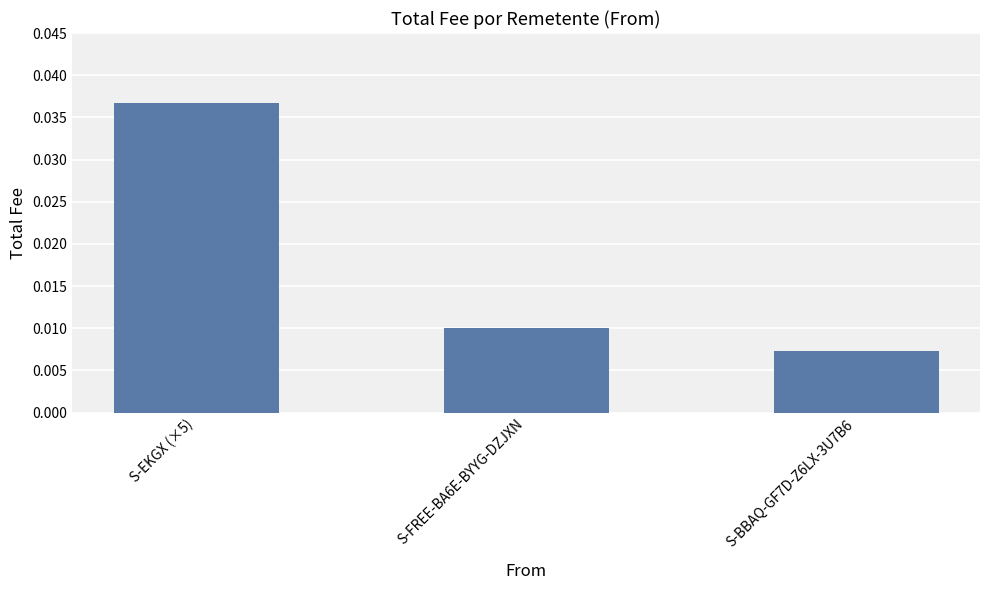

Which has a higher value, S-FREE-BA6E-BYYG-DZJXN or S-BBAQ-GF7D-Z6LX-3U7B6?

S-FREE-BA6E-BYYG-DZJXN